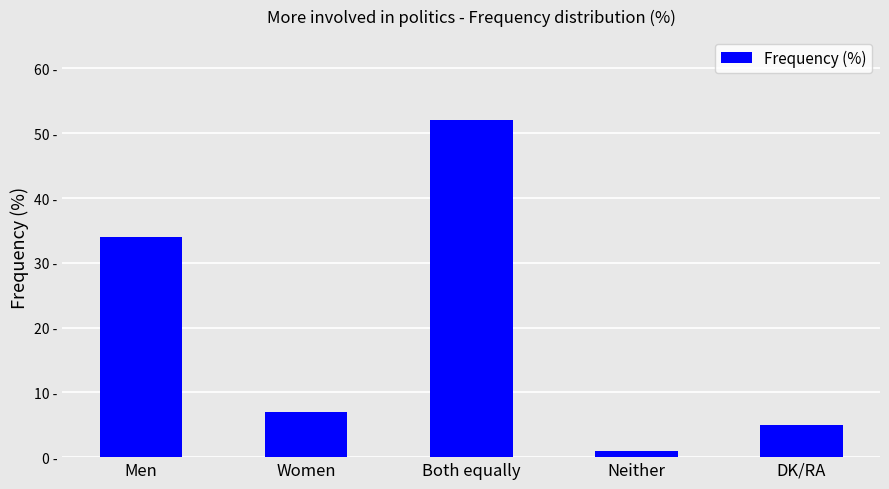

Does the chart contain any negative values?

No